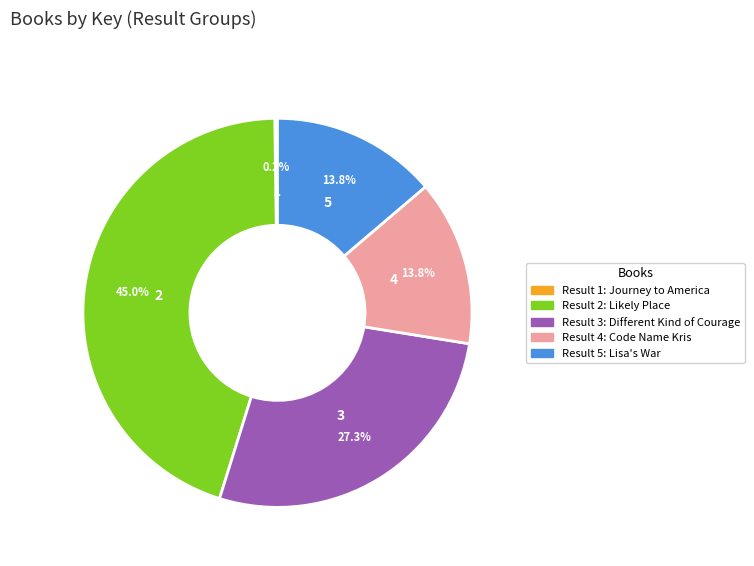

Is there a majority slice in this chart?

No